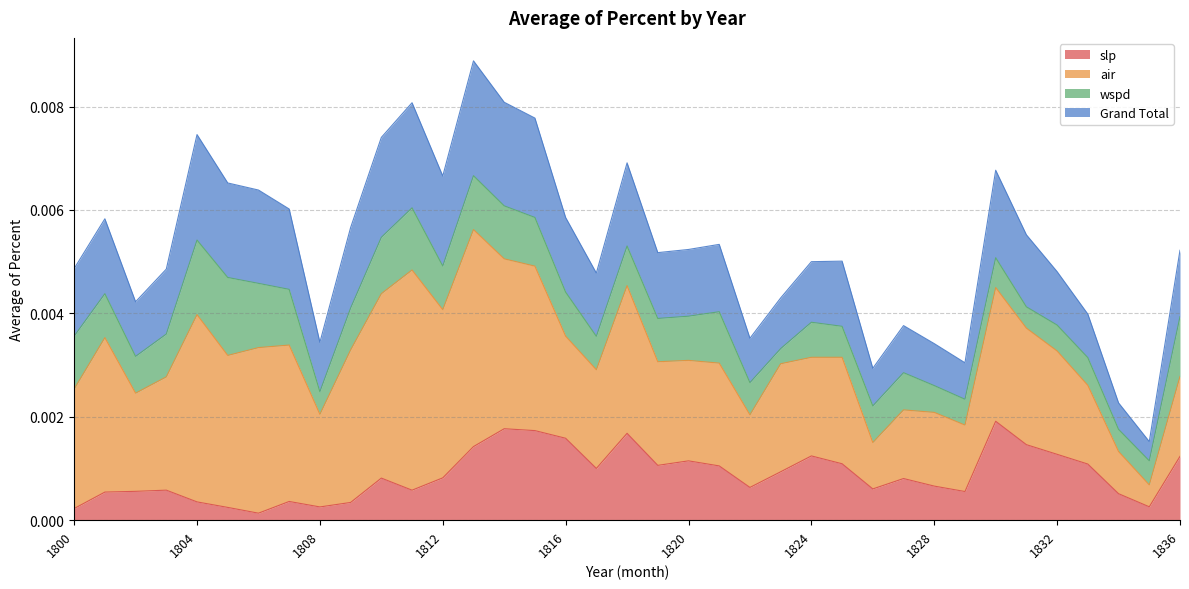

At which category does the chart reach its peak across all series?

1813